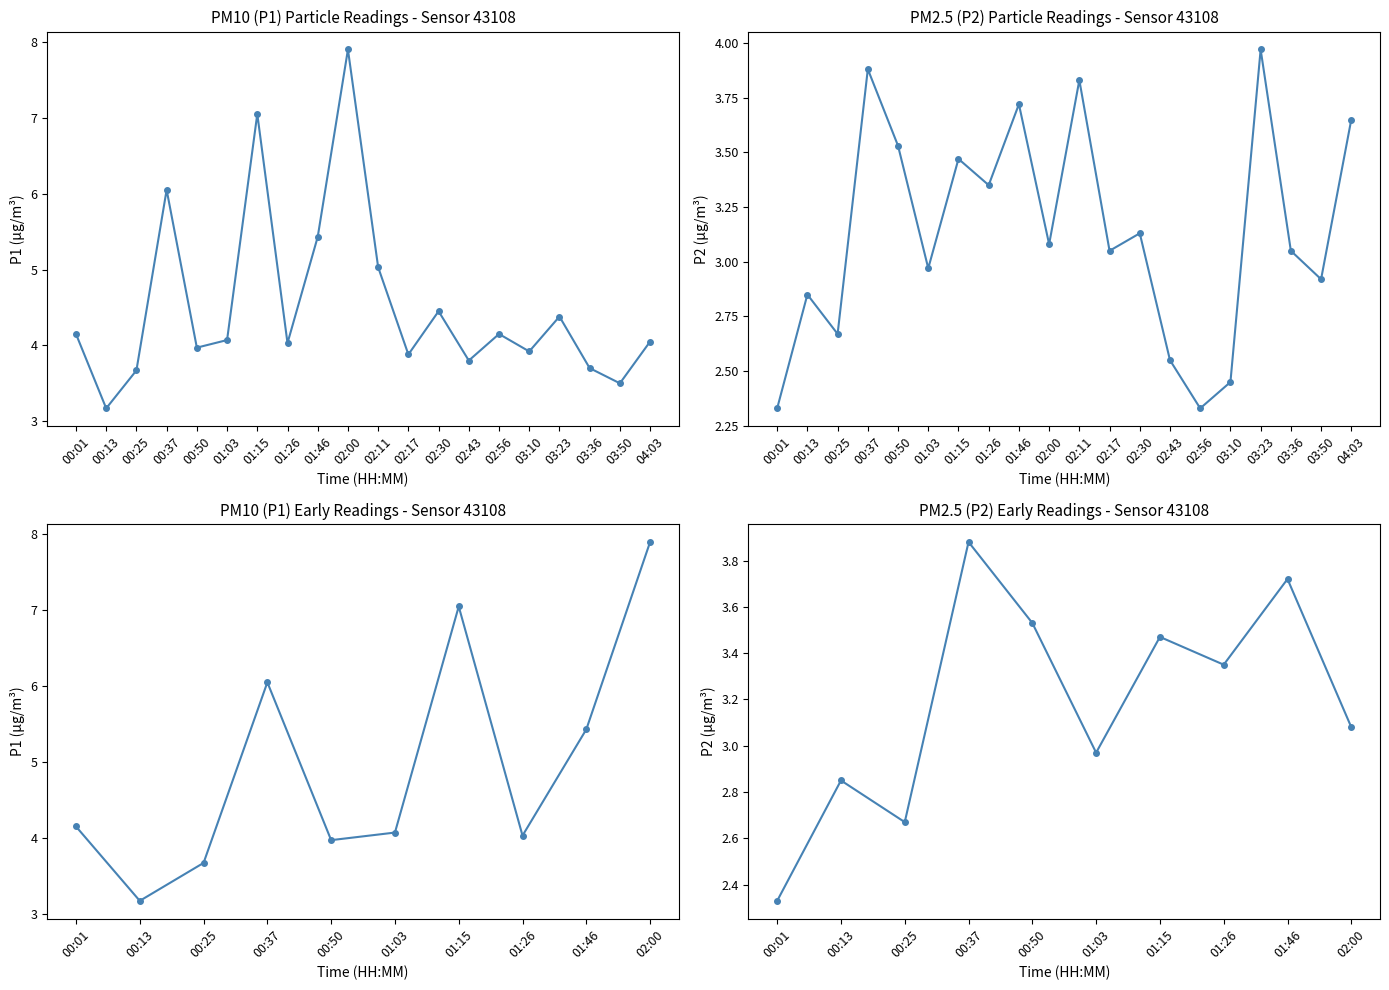

Reading left to right, extract all data points from this chart.

P1: 00:01=4.2	00:13=3.2	00:25=3.7	00:37=6.0	00:50=4.0	01:03=4.1	01:15=7.0	01:26=4.0	01:46=5.4	02:00=7.9	02:11=5.0	02:17=3.9	02:30=4.5	02:43=3.8	02:56=4.2	03:10=3.9	03:23=4.4	03:36=3.7	03:50=3.5	04:03=4.0
P2: 00:01=2.3	00:13=2.9	00:25=2.7	00:37=3.9	00:50=3.5	01:03=3.0	01:15=3.5	01:26=3.4	01:46=3.7	02:00=3.1	02:11=3.8	02:17=3.0	02:30=3.1	02:43=2.5	02:56=2.3	03:10=2.5	03:23=4.0	03:36=3.0	03:50=2.9	04:03=3.6